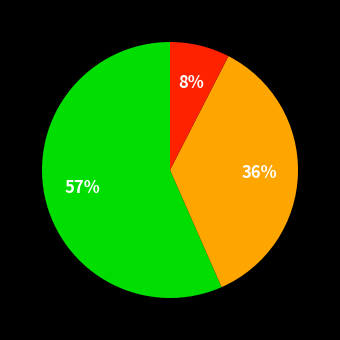

Is there any slice that represents more than half of the pie?

Yes